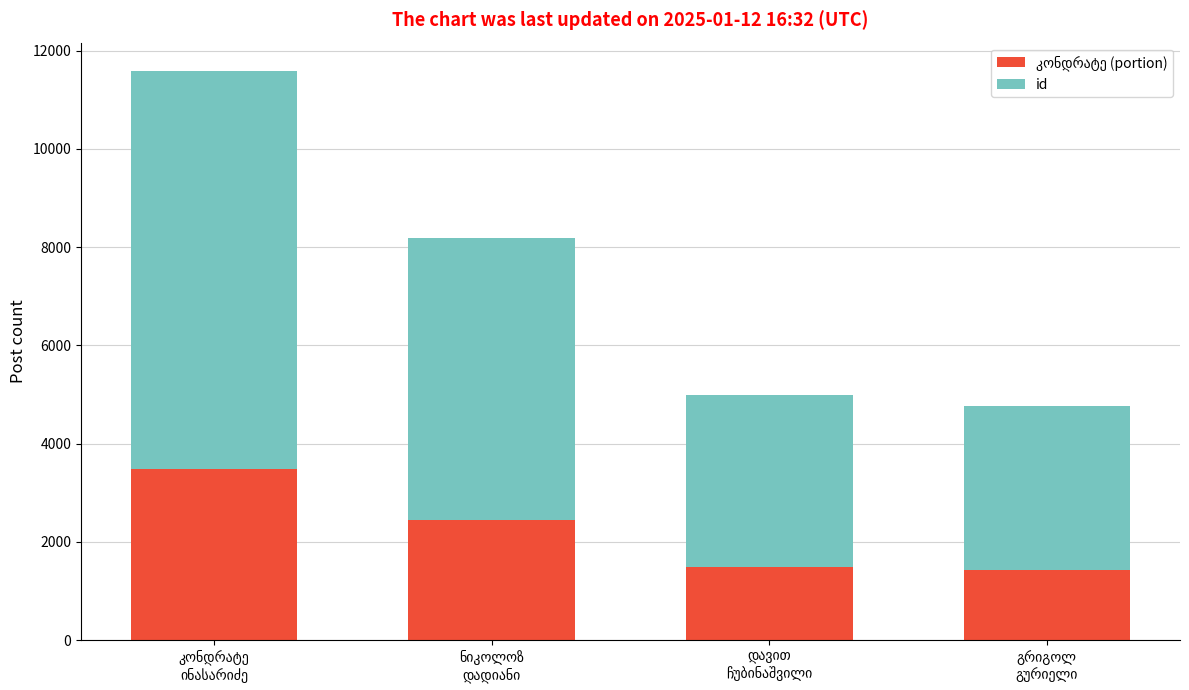

Are the bars horizontal?

No